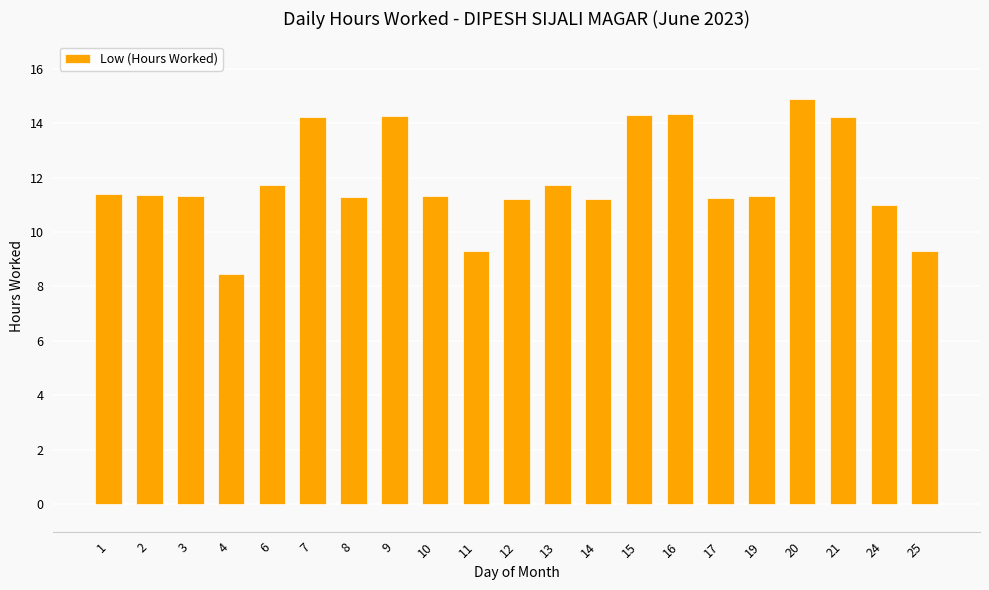

At which label does the data first exceed 11?

1